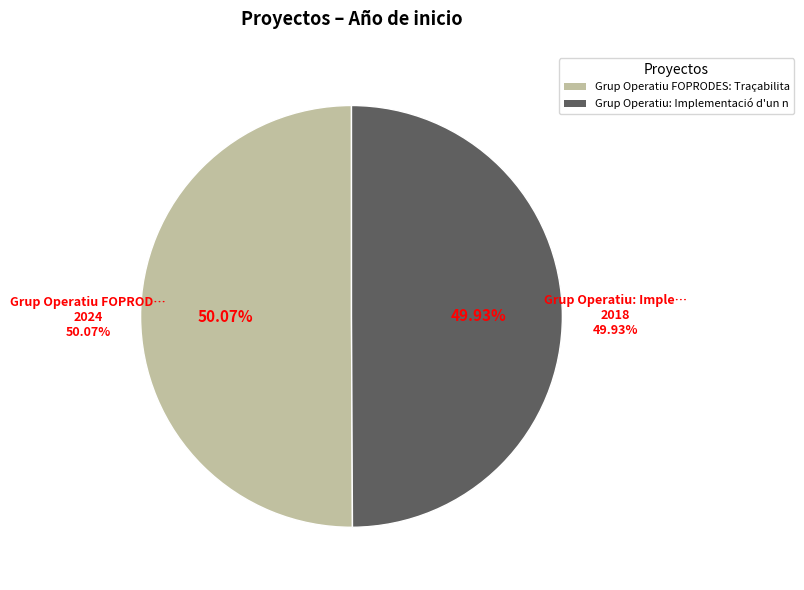

Which category has the biggest portion of the pie?

Grup Operatiu FOPRODES: Traçabilitat